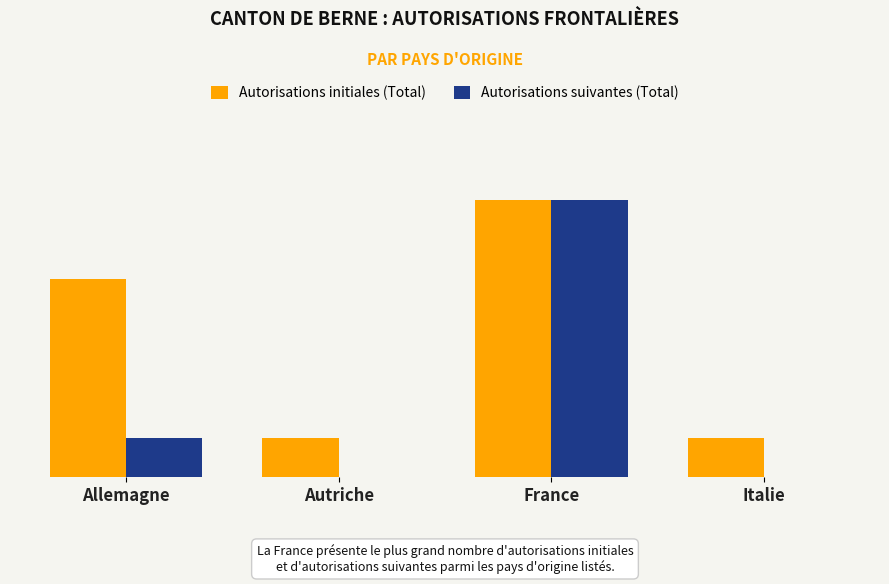

What are all the series names shown in the legend?

Autorisations initiales (Total), Autorisations suivantes (Total)